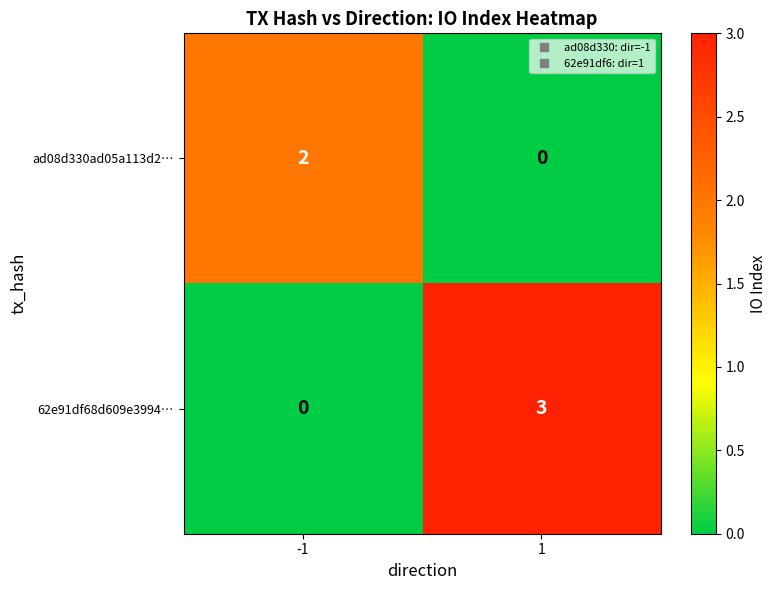

Between -1 and 1, which series saw the biggest shift?

62e91df68d609e3994…